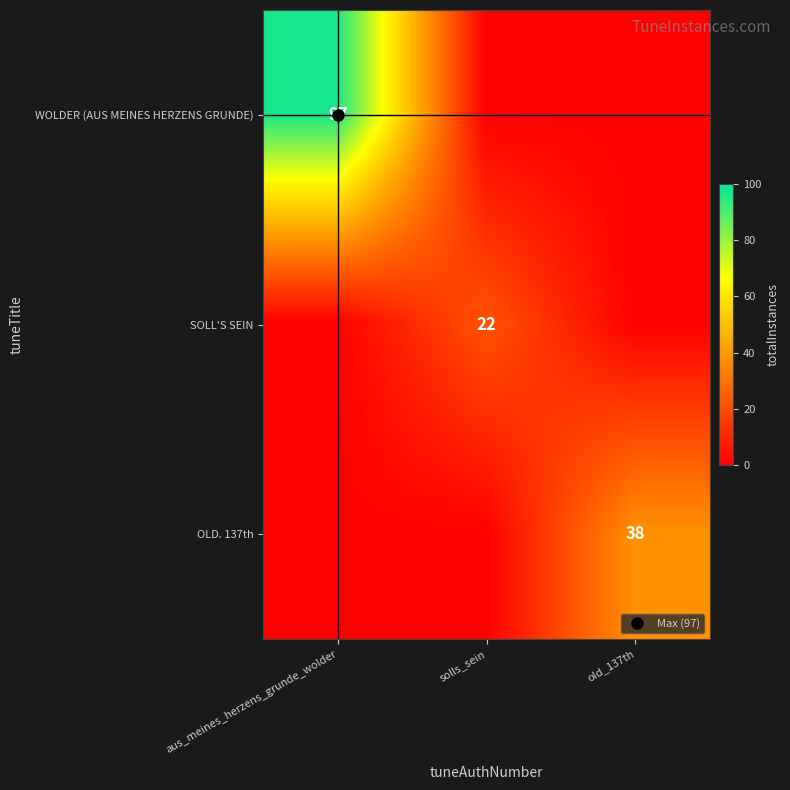

Rank the series by their maximum value, from lowest to highest.

SOLL'S SEIN, OLD. 137th, WOLDER (AUS MEINES HERZENS GRUNDE)